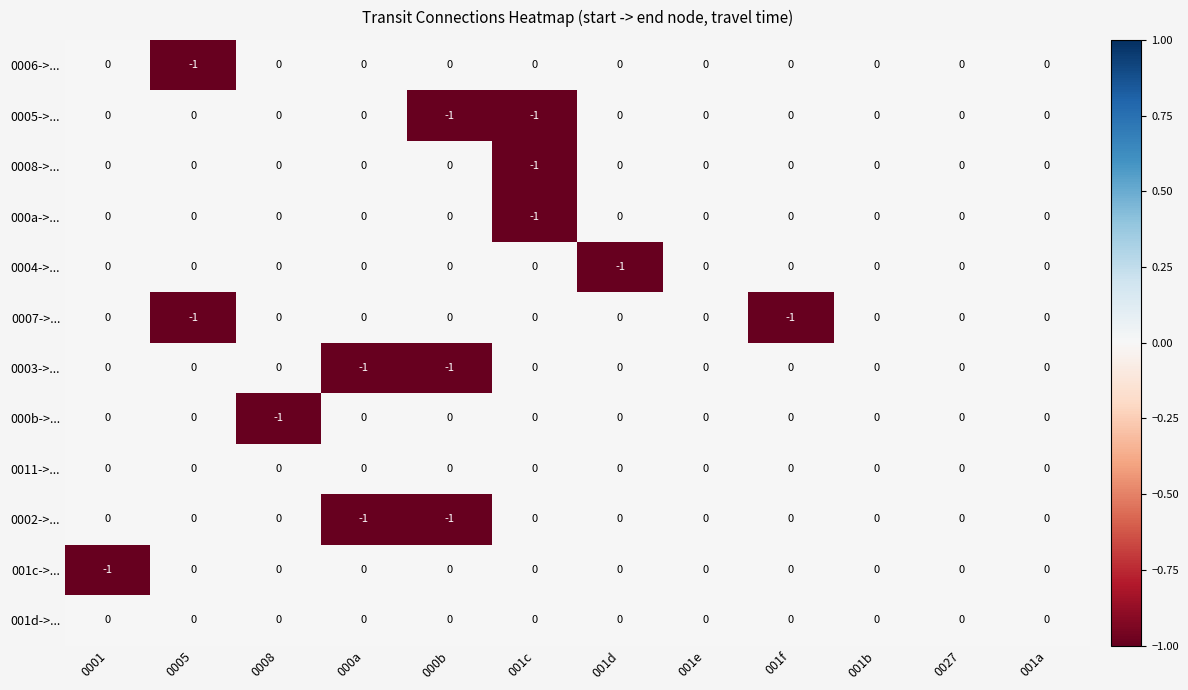

True or false: 0007->... has a value of -1 at 000b.

False